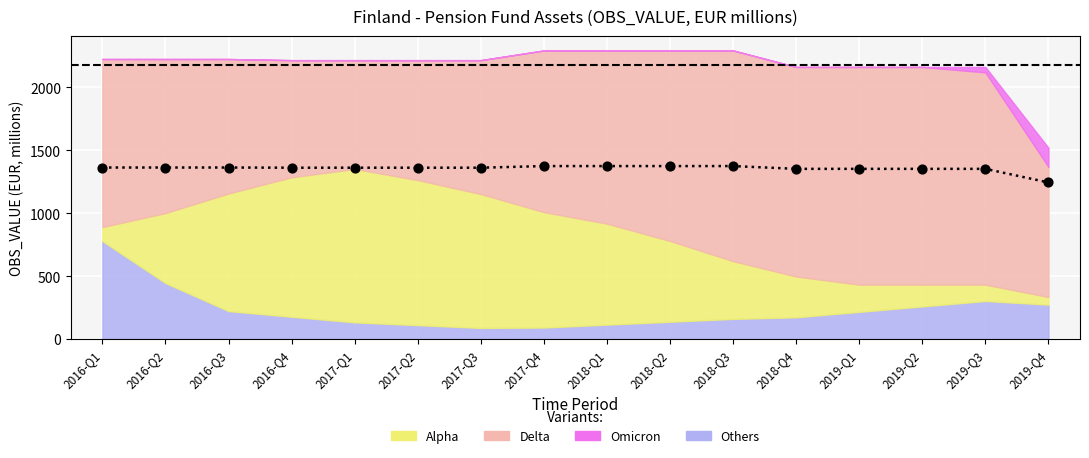

Approximately how many times larger is the value at 2019-Q2 compared to 2017-Q1?

1.0